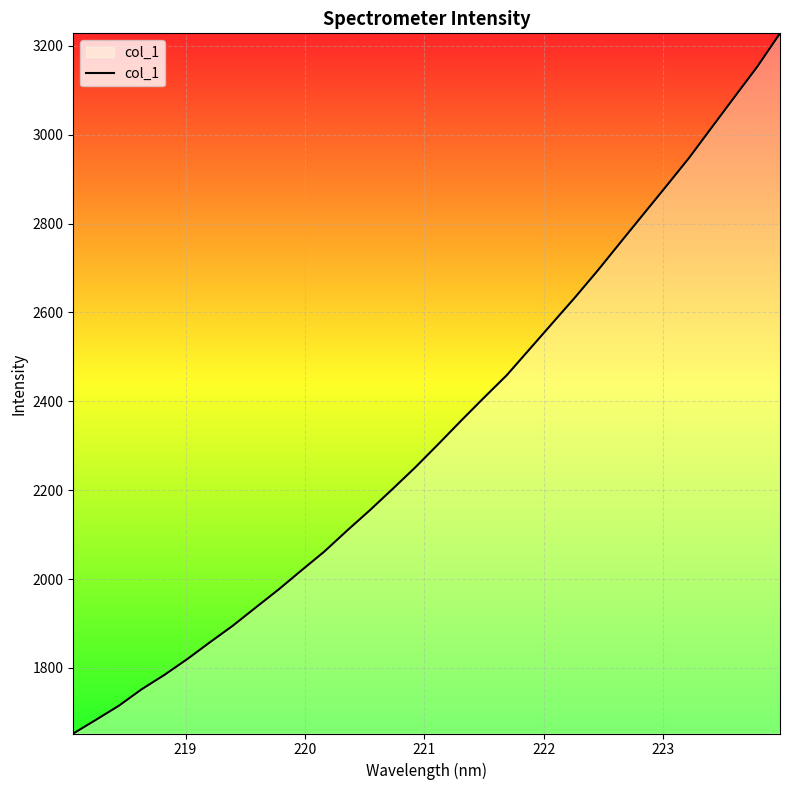

What is the smallest value displayed?

1652.3